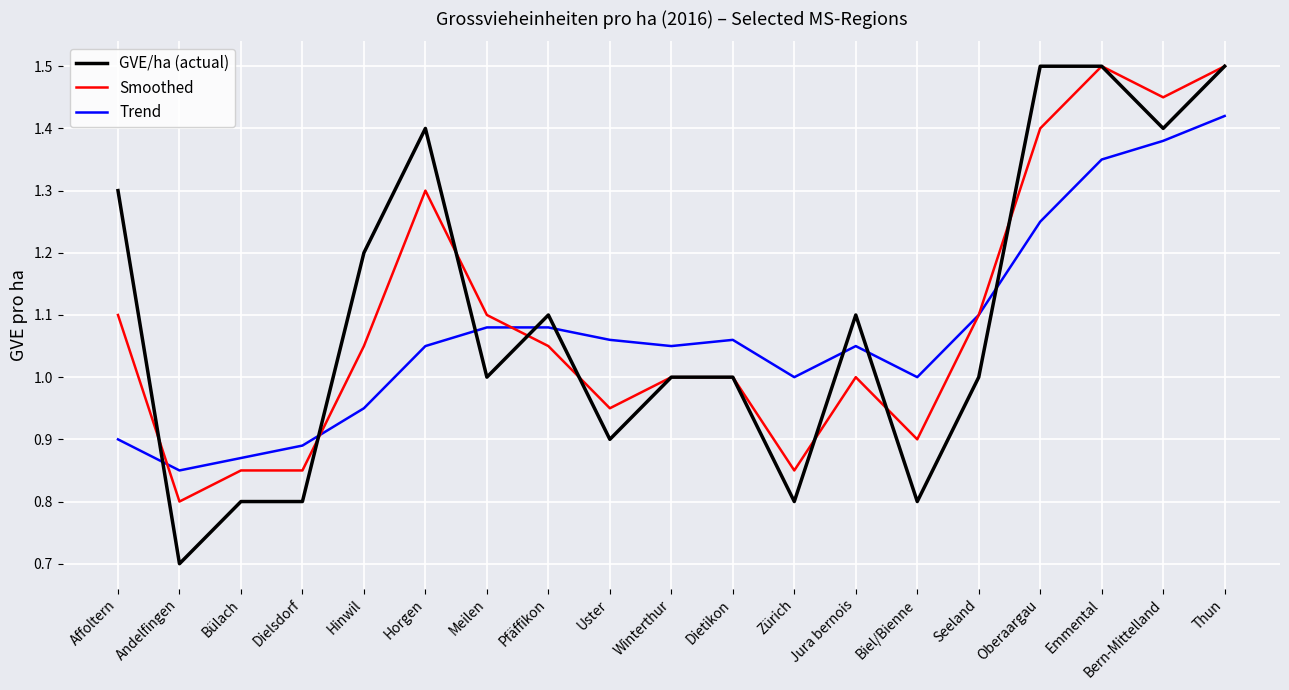

At Bülach, list the series in order from smallest to largest.

GVE/ha (actual), Smoothed, Trend